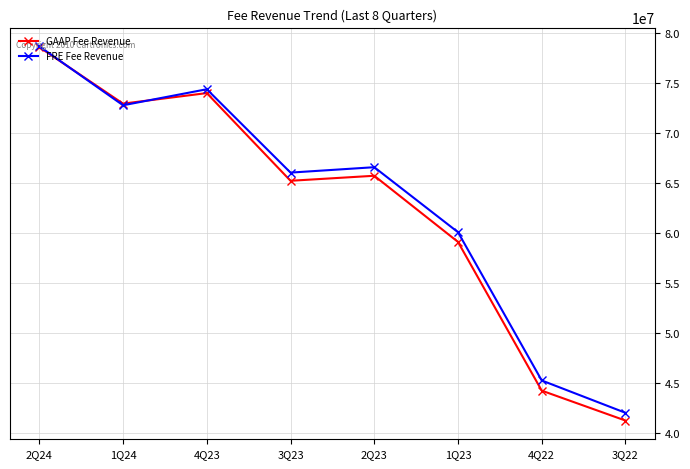

What is the value of the FRE Fee Revenue point at the 8th from the left?

42039000